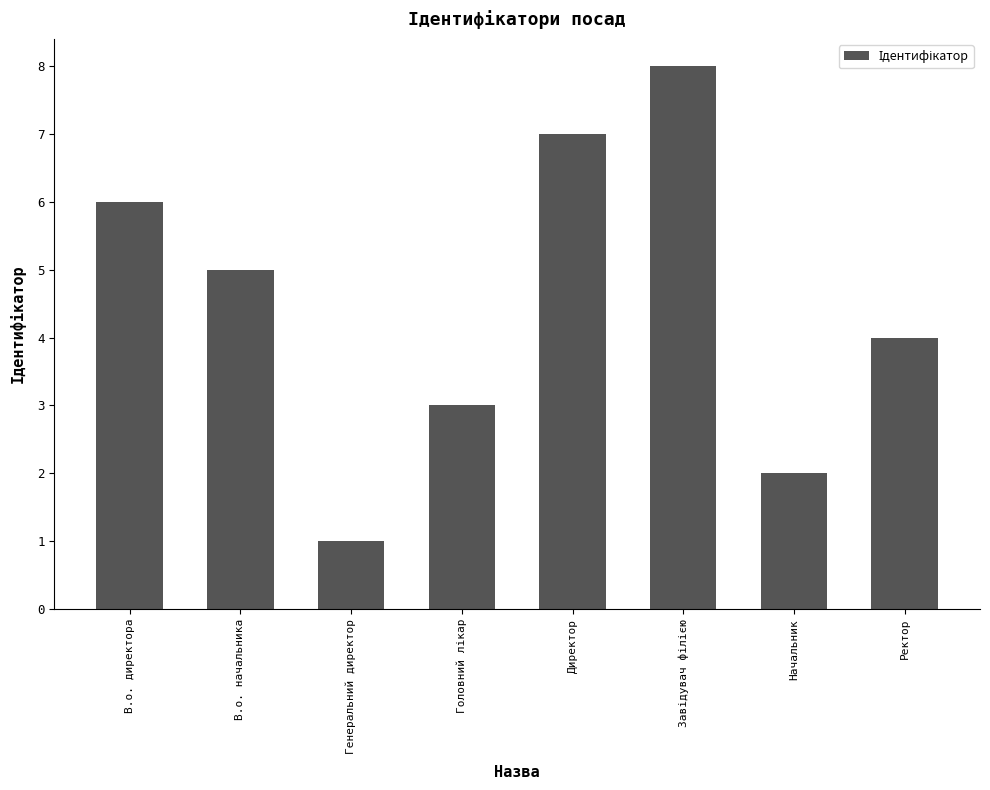

Between Начальник and Генеральний директор, which is larger?

Начальник